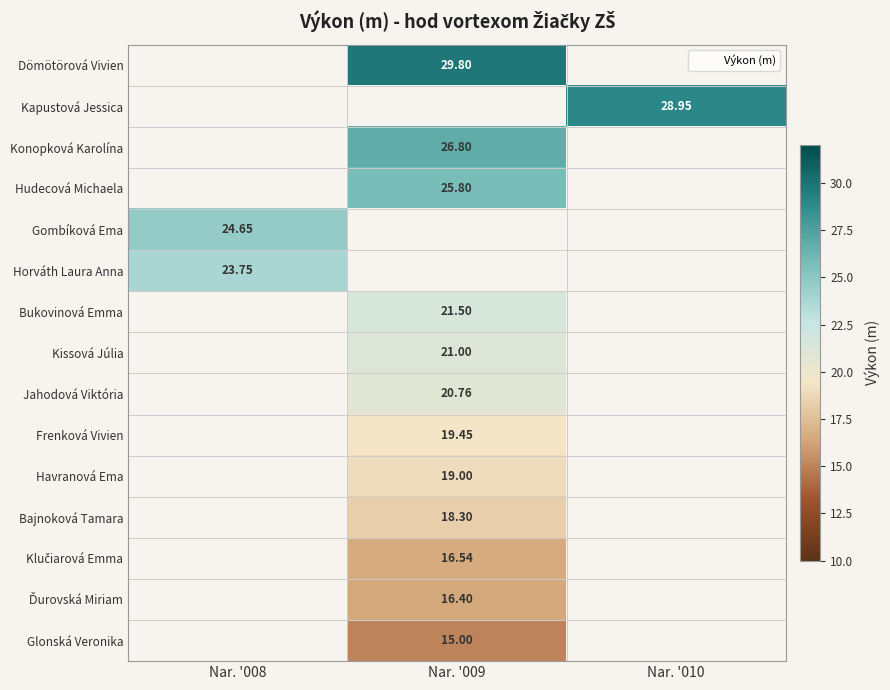

Which series has the widest spread of values?

Gombíková Ema